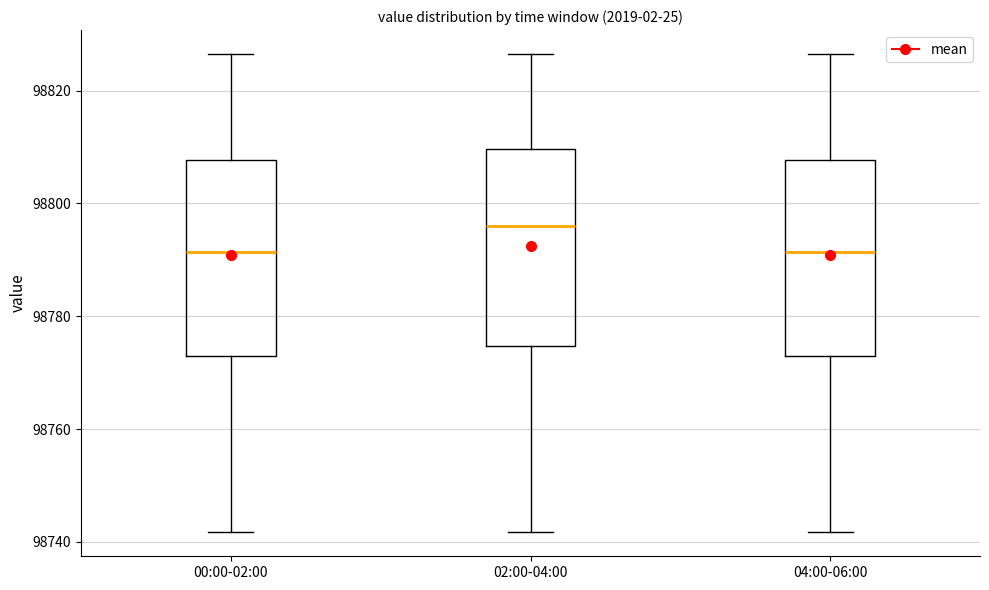

Where is the lower edge of the box for 00:00-02:00 on the y-axis? The values are not printed on the chart, so give them approximately, as read against the axis.

98772